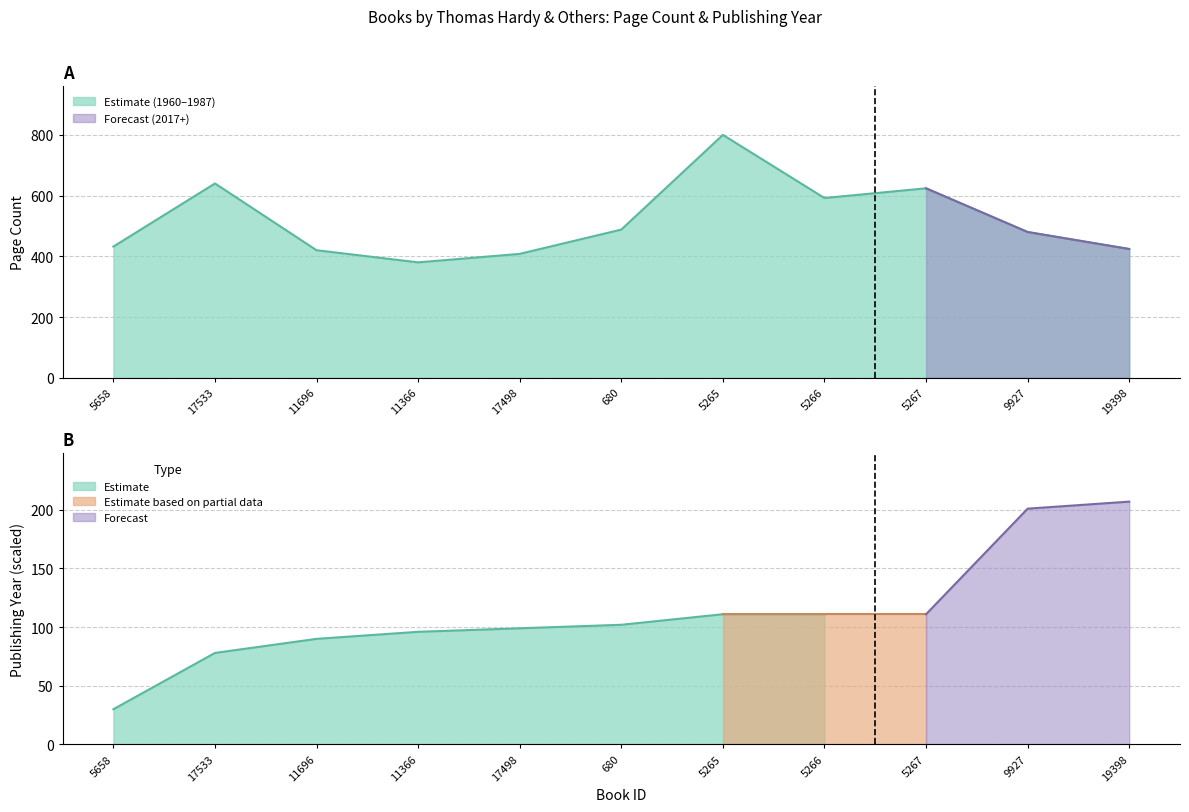

Where is the data nearest to the value 590?

5266